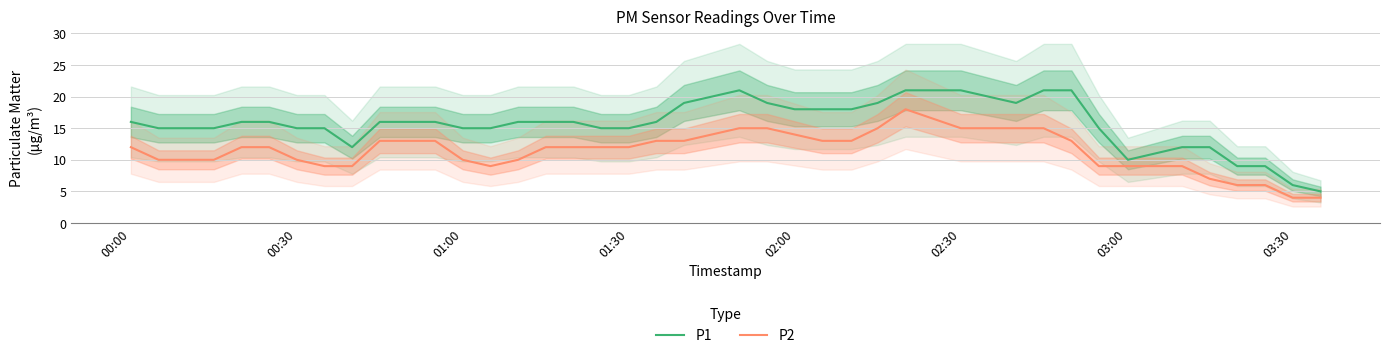

How many interior local peaks does the P2 series have?

1